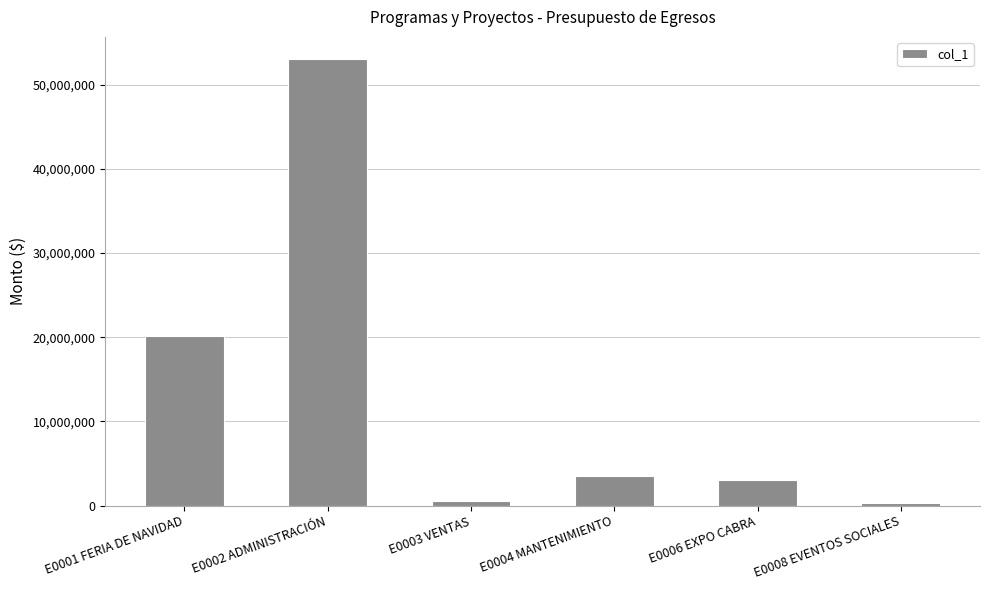

What is the sum of the values at E0001 FERIA DE NAVIDAD and E0002 ADMINISTRACIÓN?

73218139